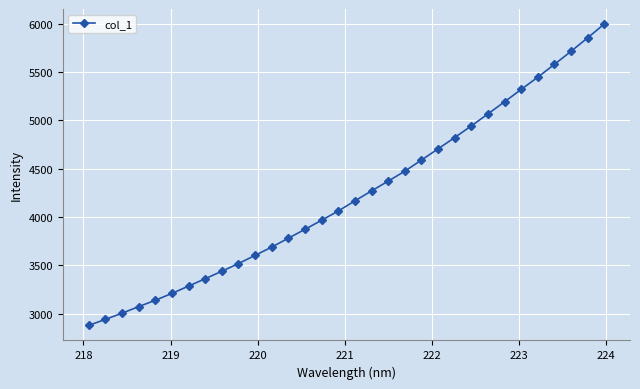

How many lines are shown in the chart?

1